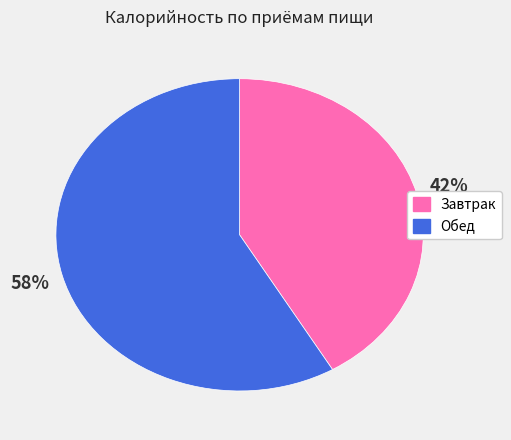

Does Завтрак represent more than half of the total?

No